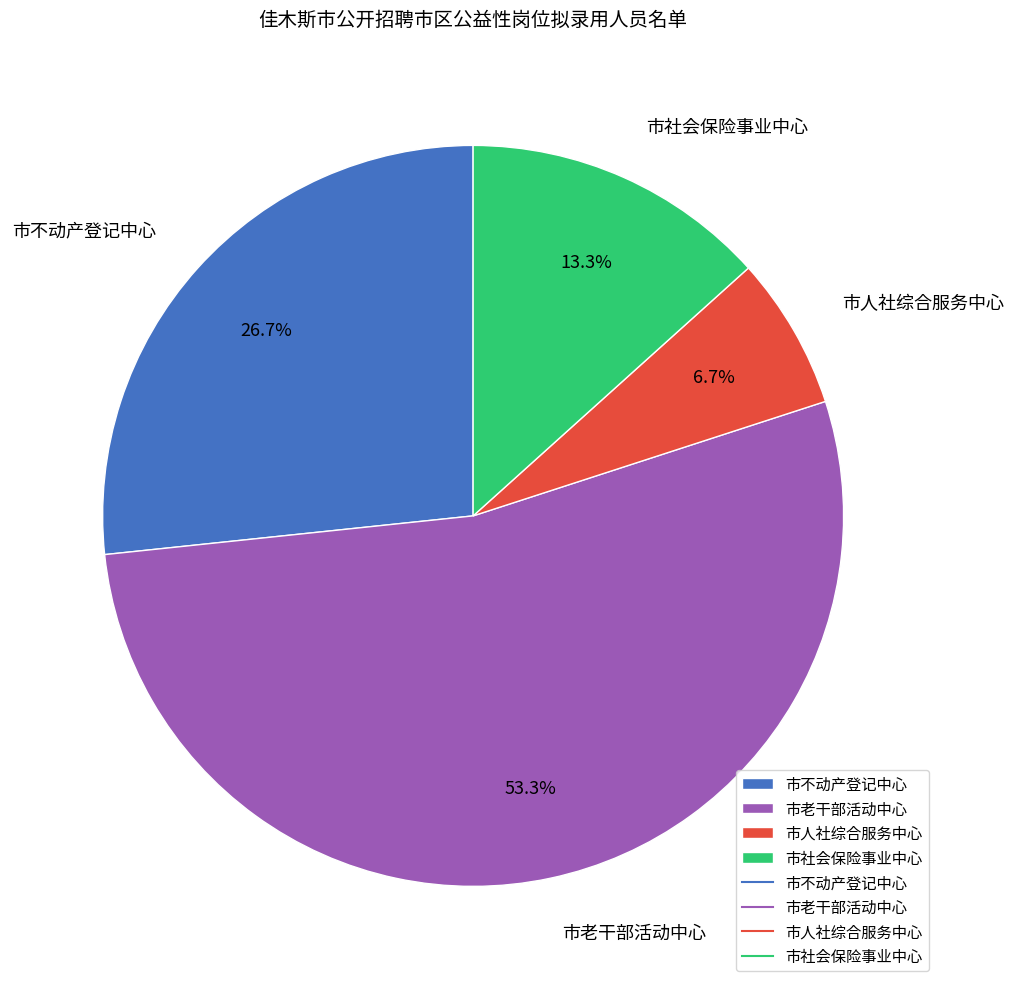

What is the ratio of the value at 市老干部活动中心 to the value at 市不动产登记中心?

2.0